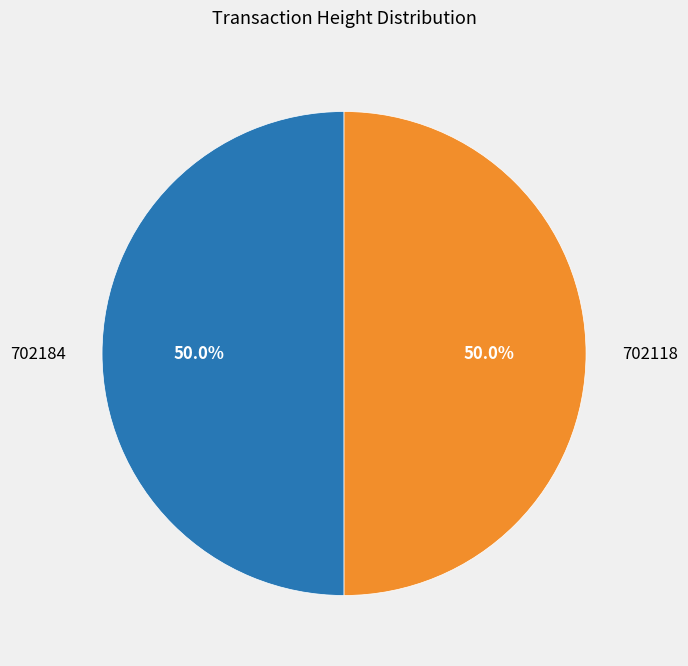

Is it true that 702184 is 50% of the pie?

True